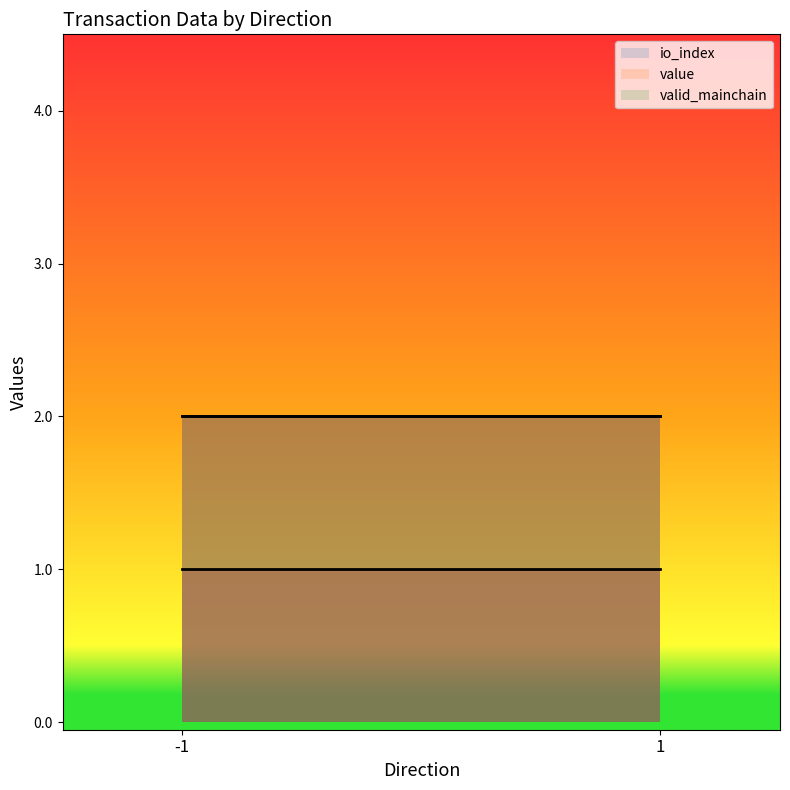

What is the difference between the maximum and minimum values in the value series?

1.9